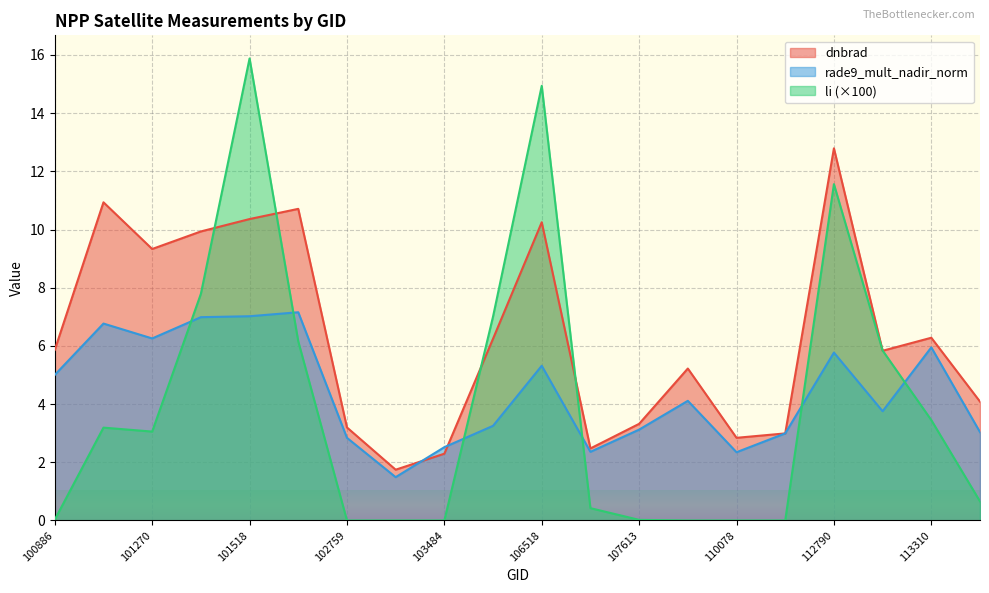

Between 101518 and 105968, which is larger?

101518